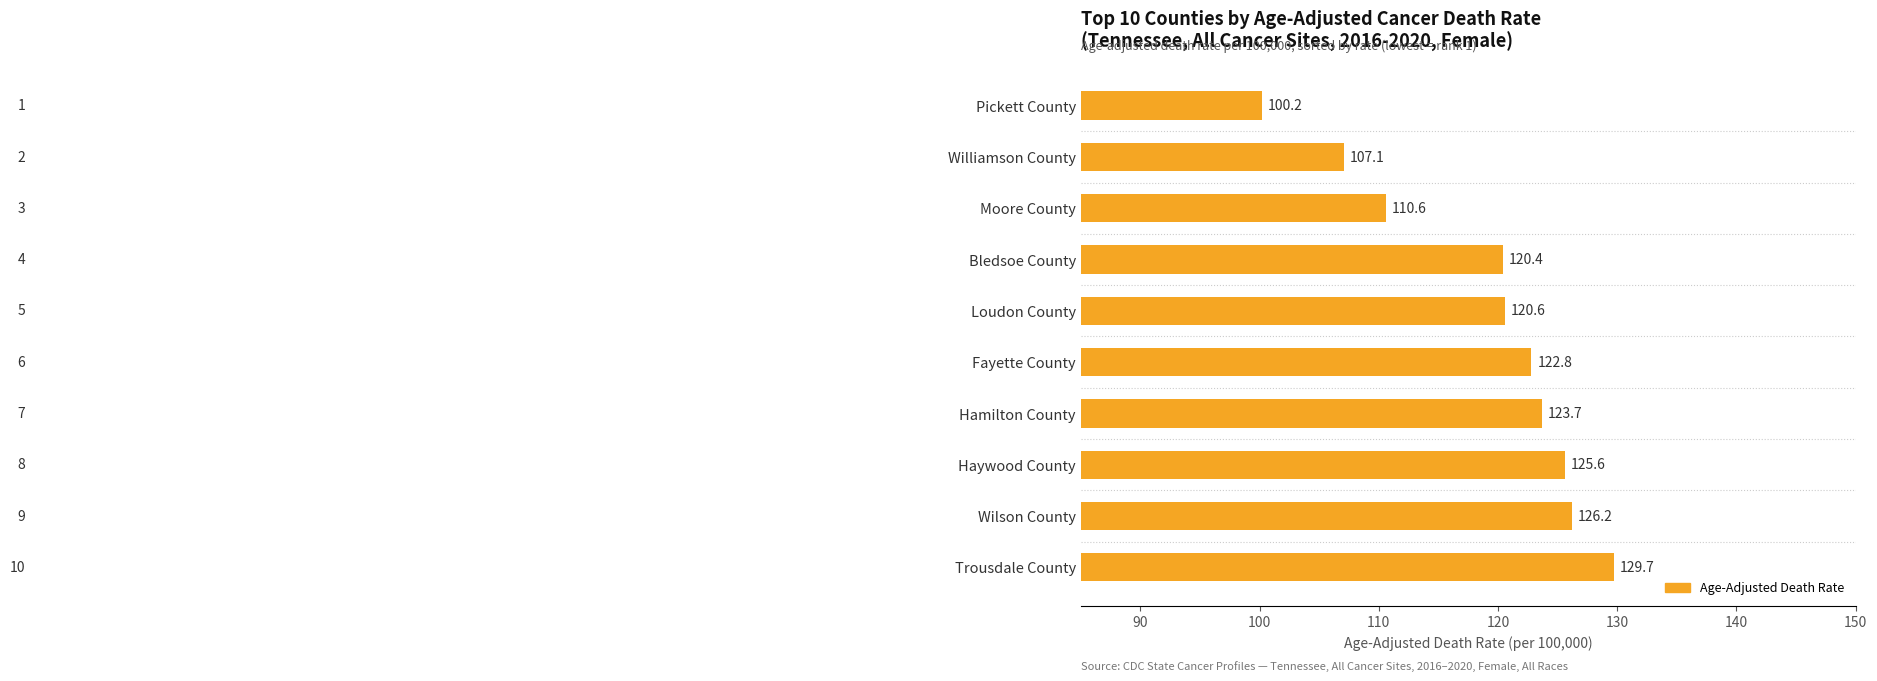

Rank the categories by value from highest to lowest.

Trousdale County, Wilson County, Haywood County, Hamilton County, Fayette County, Loudon County, Bledsoe County, Moore County, Williamson County, Pickett County